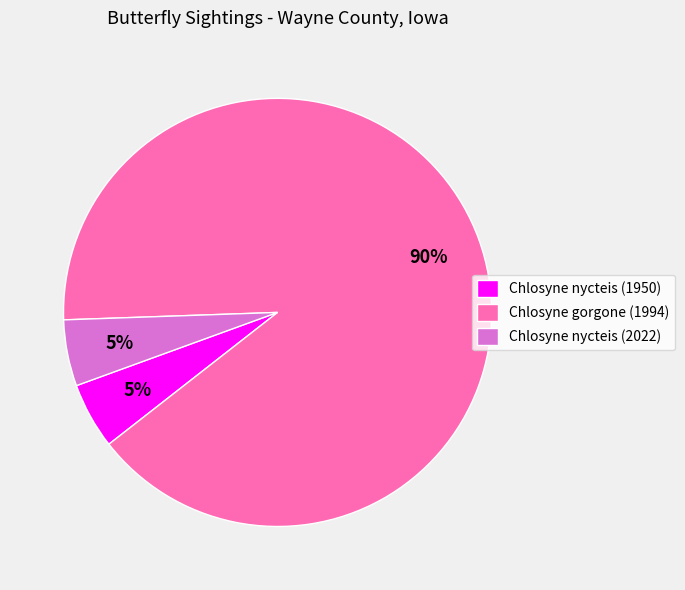

What percentage is the Chlosyne gorgone (1994) slice, to the nearest percent?

90%